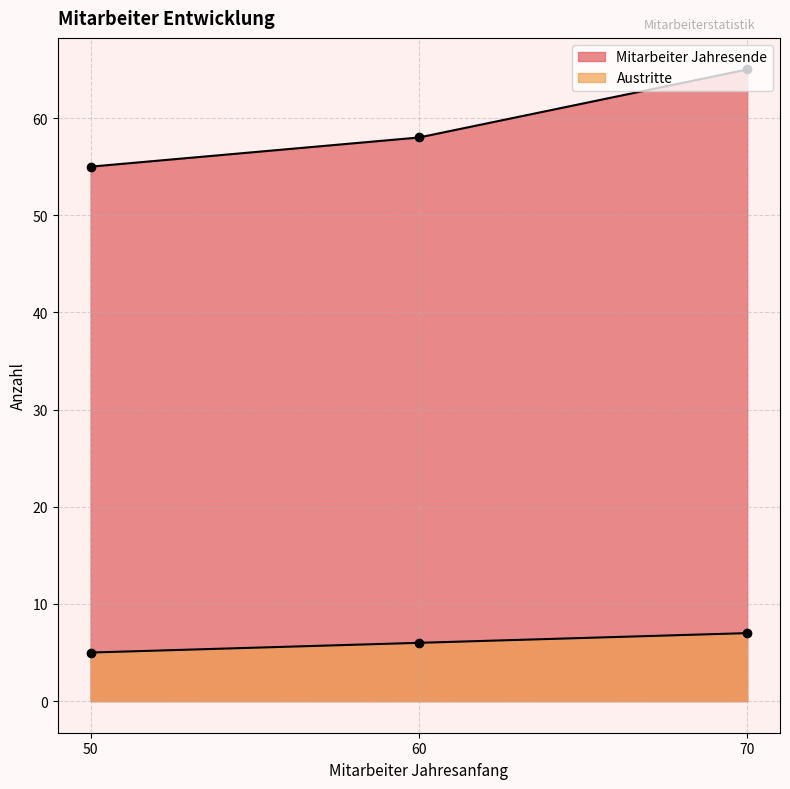

How many lines are shown in the chart?

2